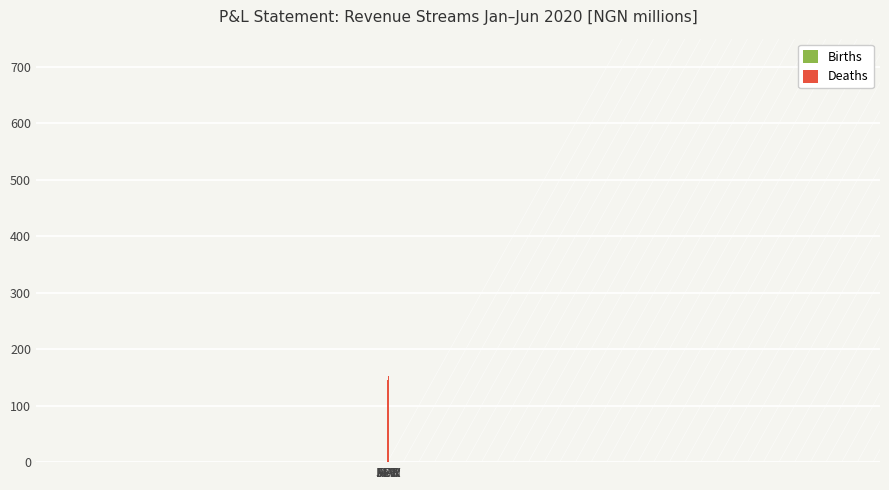

What is the total value across all series at APR?

768.0